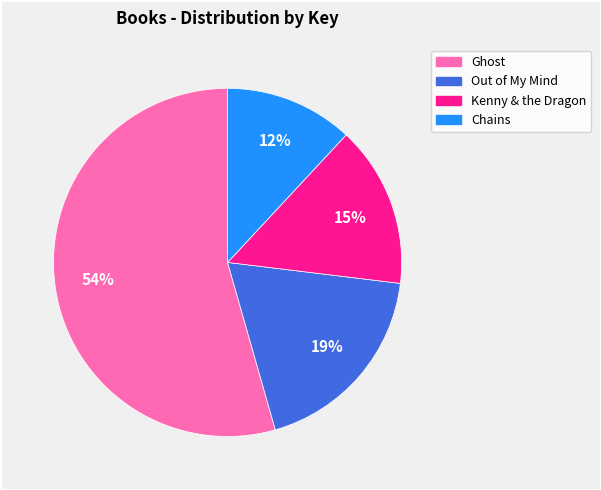

Do Ghost and Kenny & the Dragon together represent more than half of the pie?

Yes